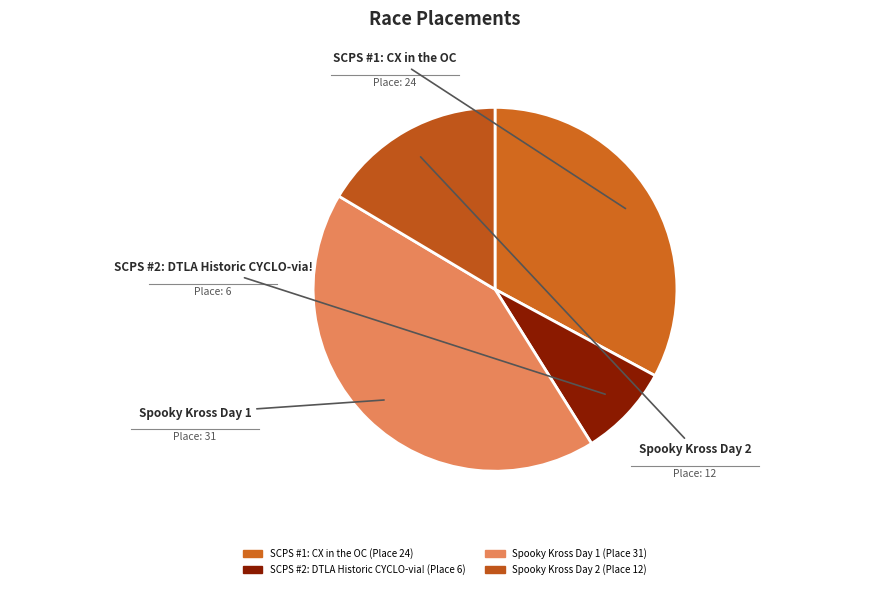

Count the number of slices in the pie.

4